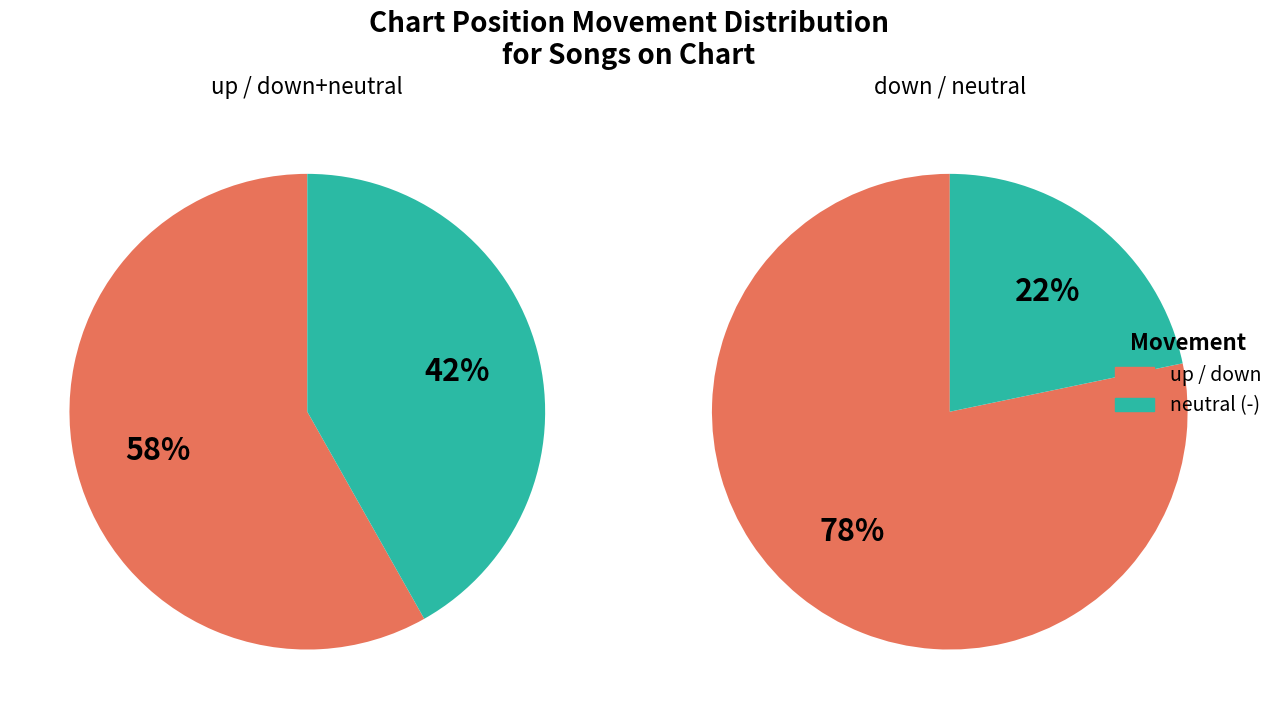

What is the largest slice in the pie chart?

up